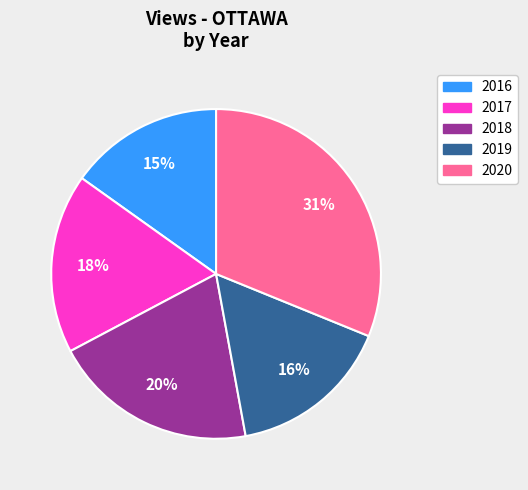

To the nearest percent, what is the average slice percentage?

20%